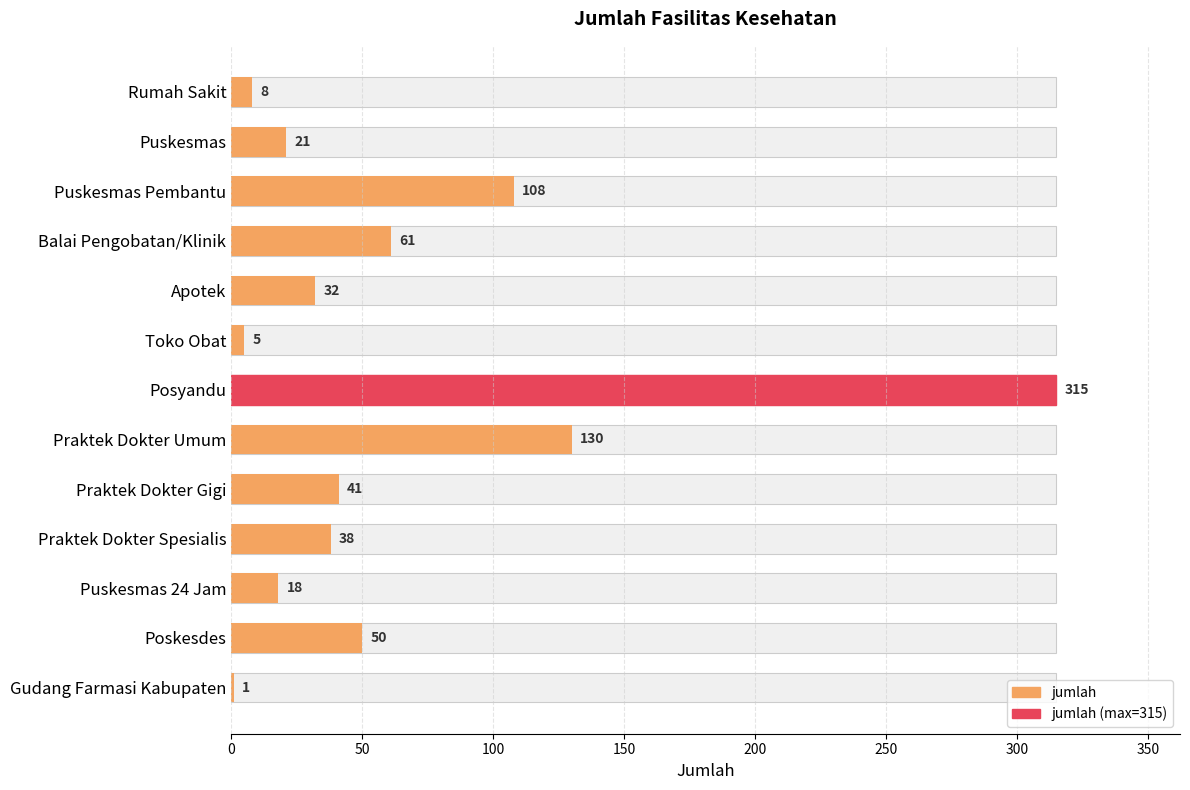

Count the number of values greater than 38.

6